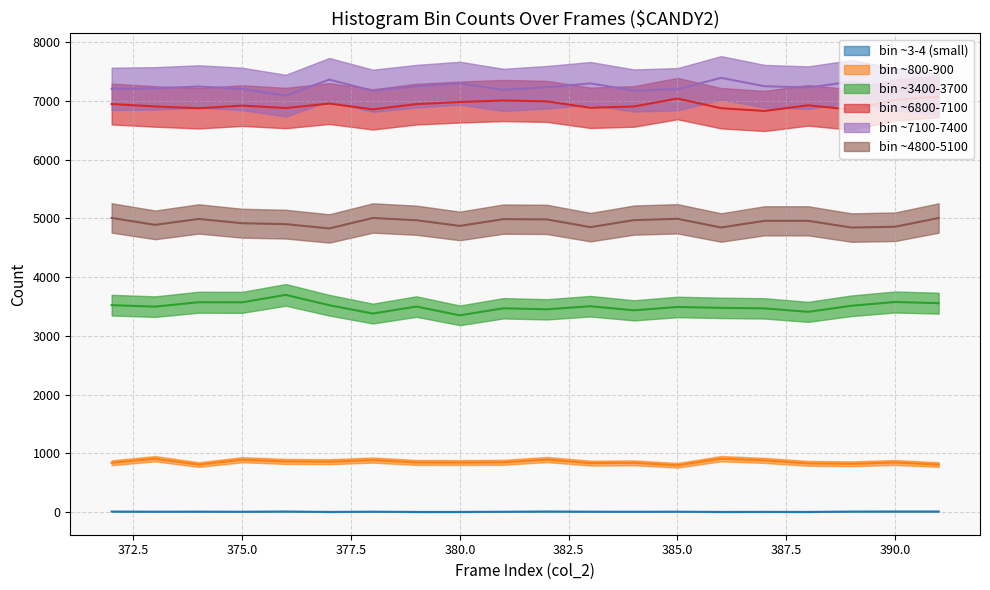

What is the sum of the col_257 values at 385 and 372?

14405